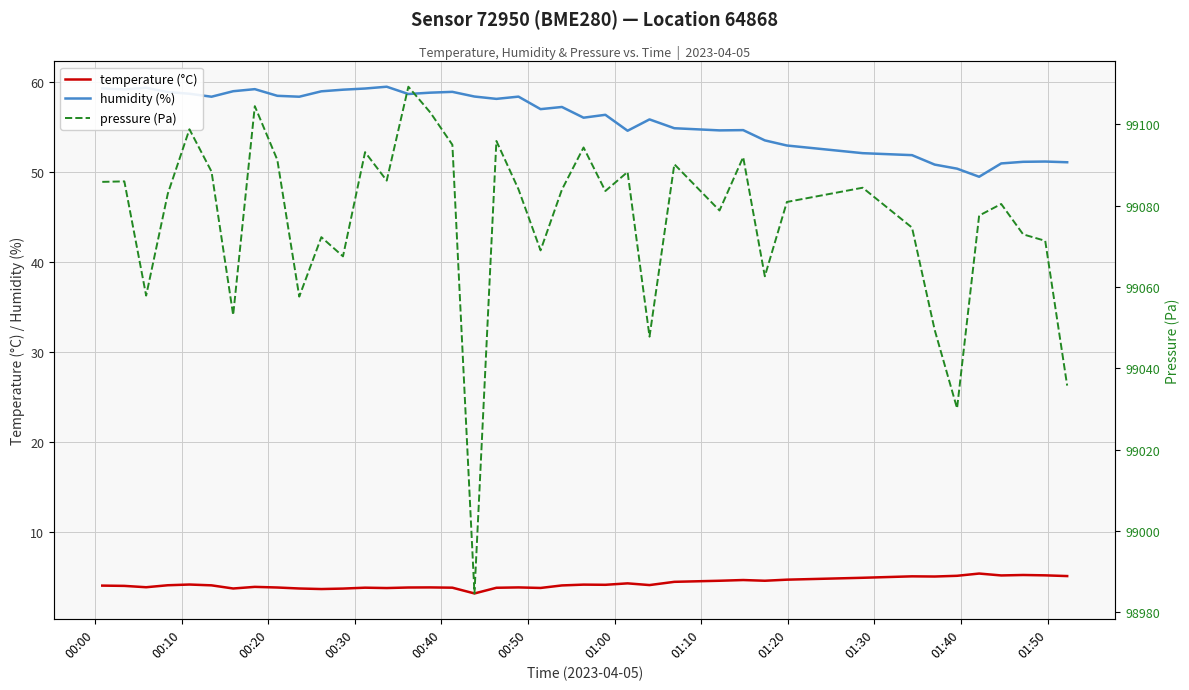

True or false: pressure (Pa) has more than 1 interior local peaks.

True